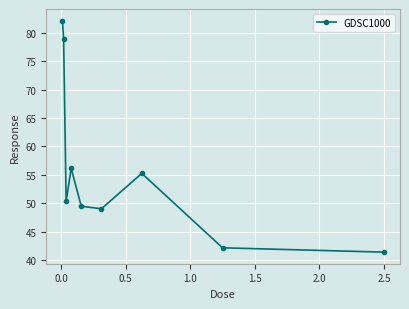

What is the smallest value displayed?

41.4